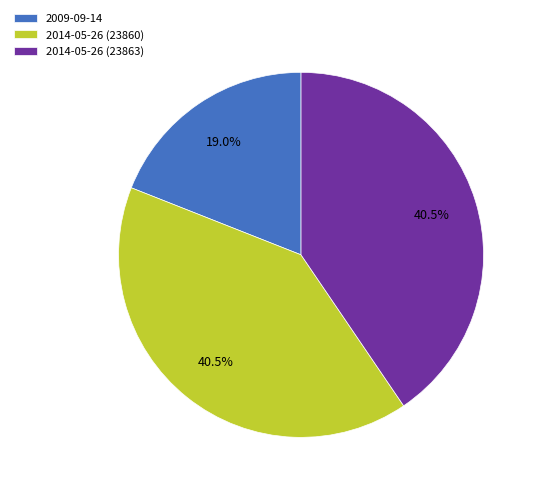

Is there any slice that represents more than half of the pie?

No